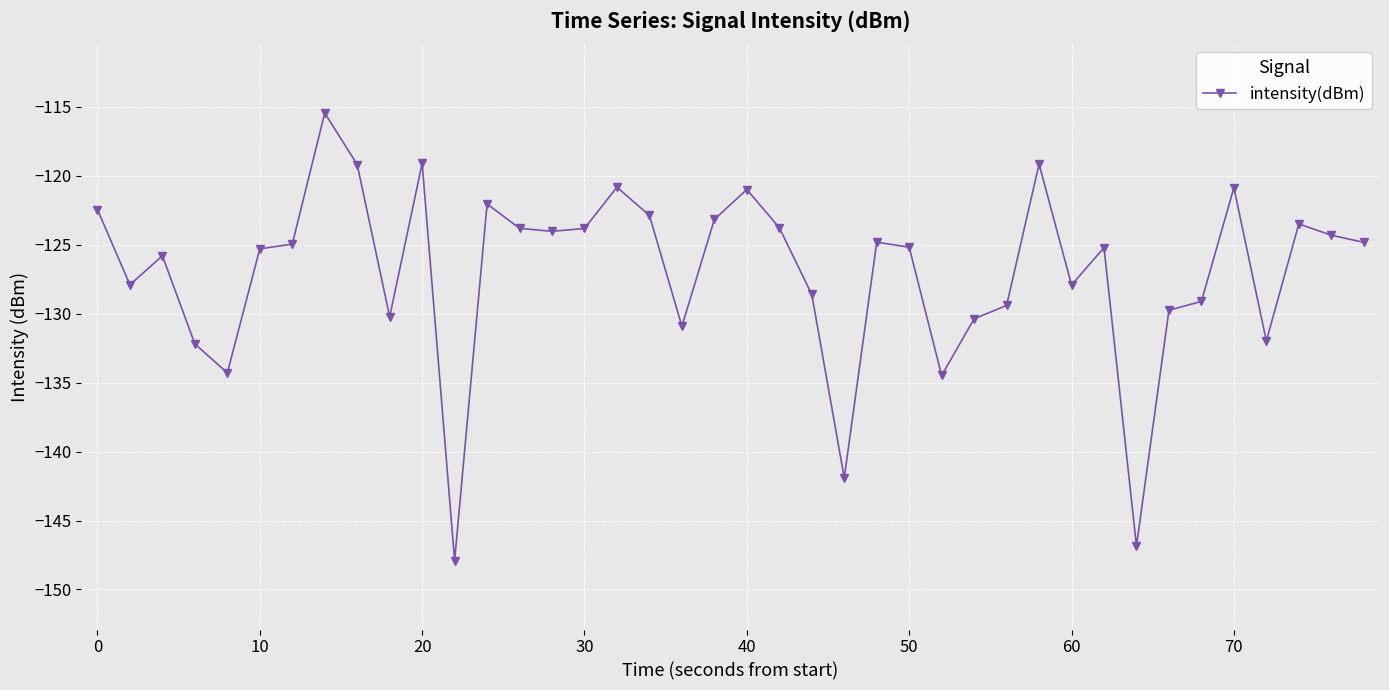

What is the value of the 28th point from the left?

-130.4